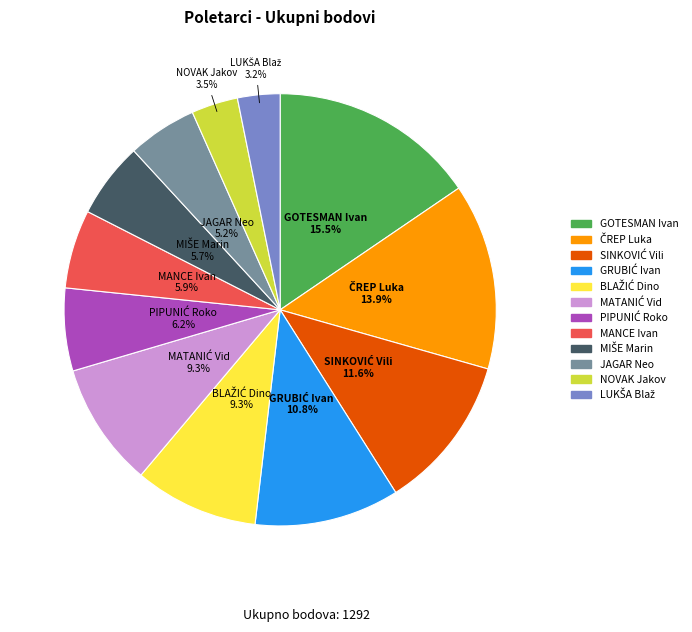

Count the number of slices in the pie.

12